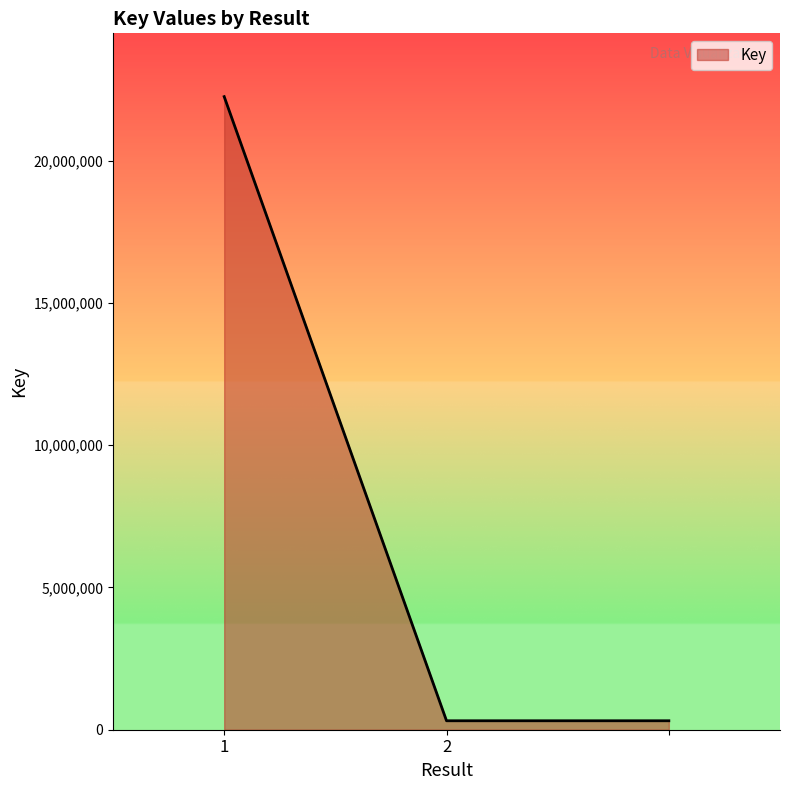

Count the number of data series in this chart.

1